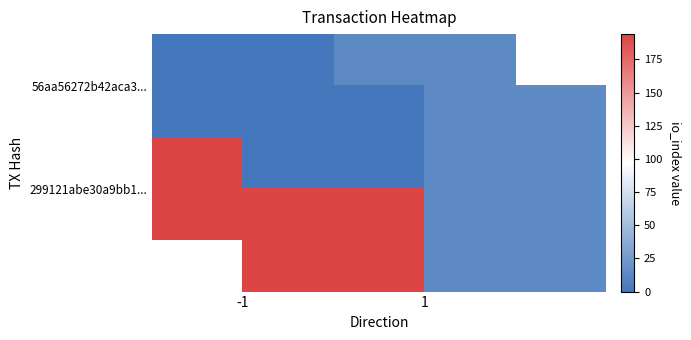

Is it true that 56aa56272b42aca3... equals -5.5 at -1?

False